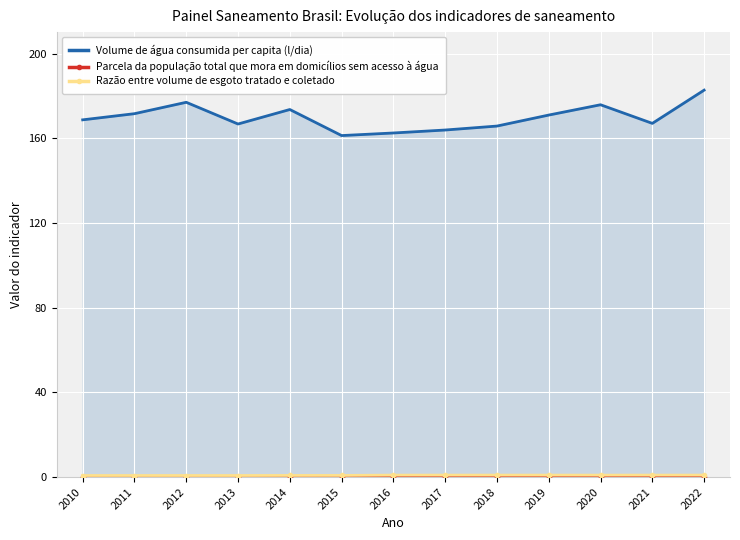

Which series has the largest range (max minus min)?

Volume de água consumida per capita (l/dia)